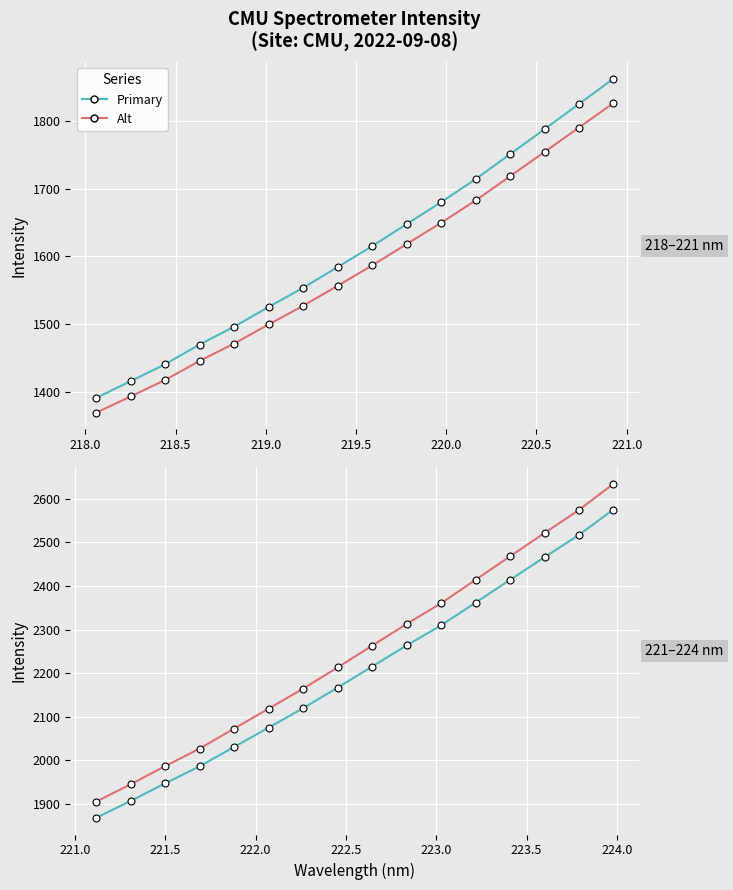

What position from the right is 218.5?

14